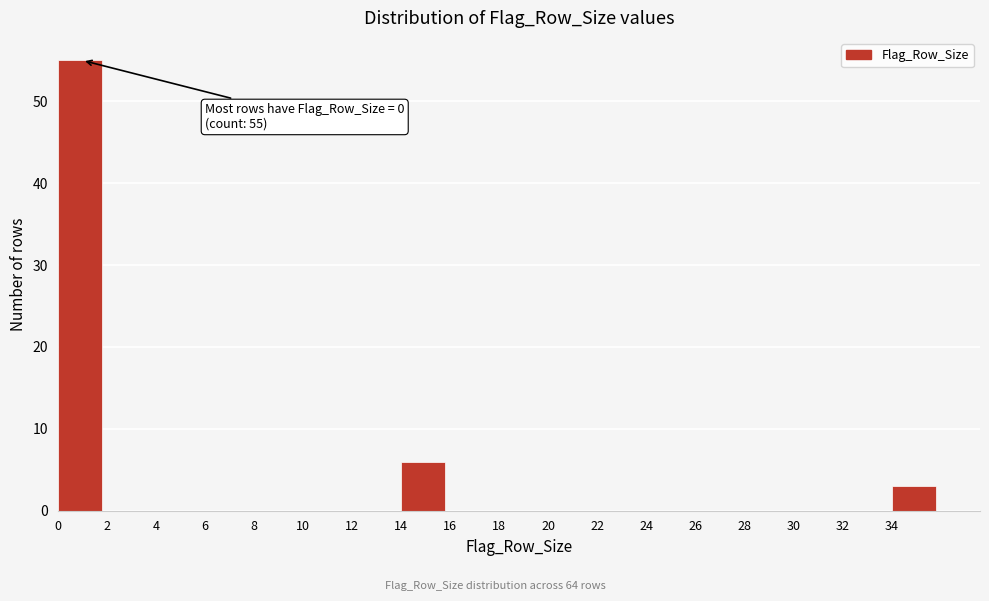

Over which range of the x-axis is the bar tallest?

0 to 2